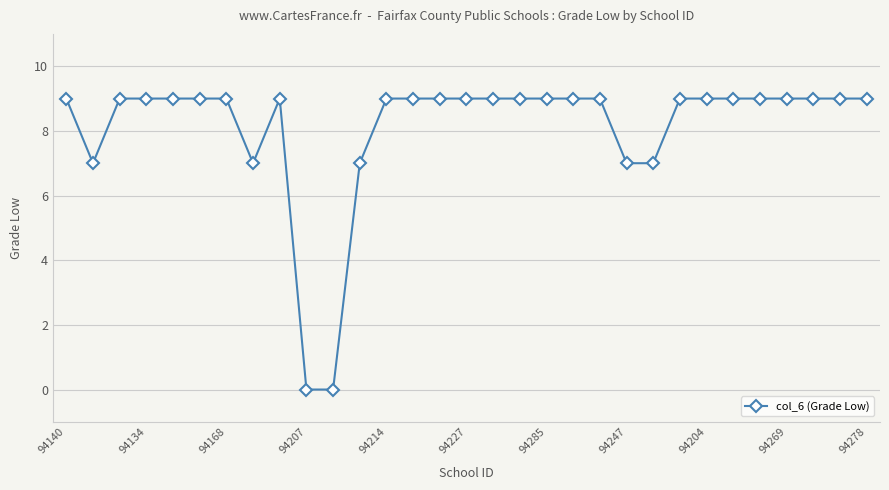

True or false: the data has more than 0 interior local peaks.

True